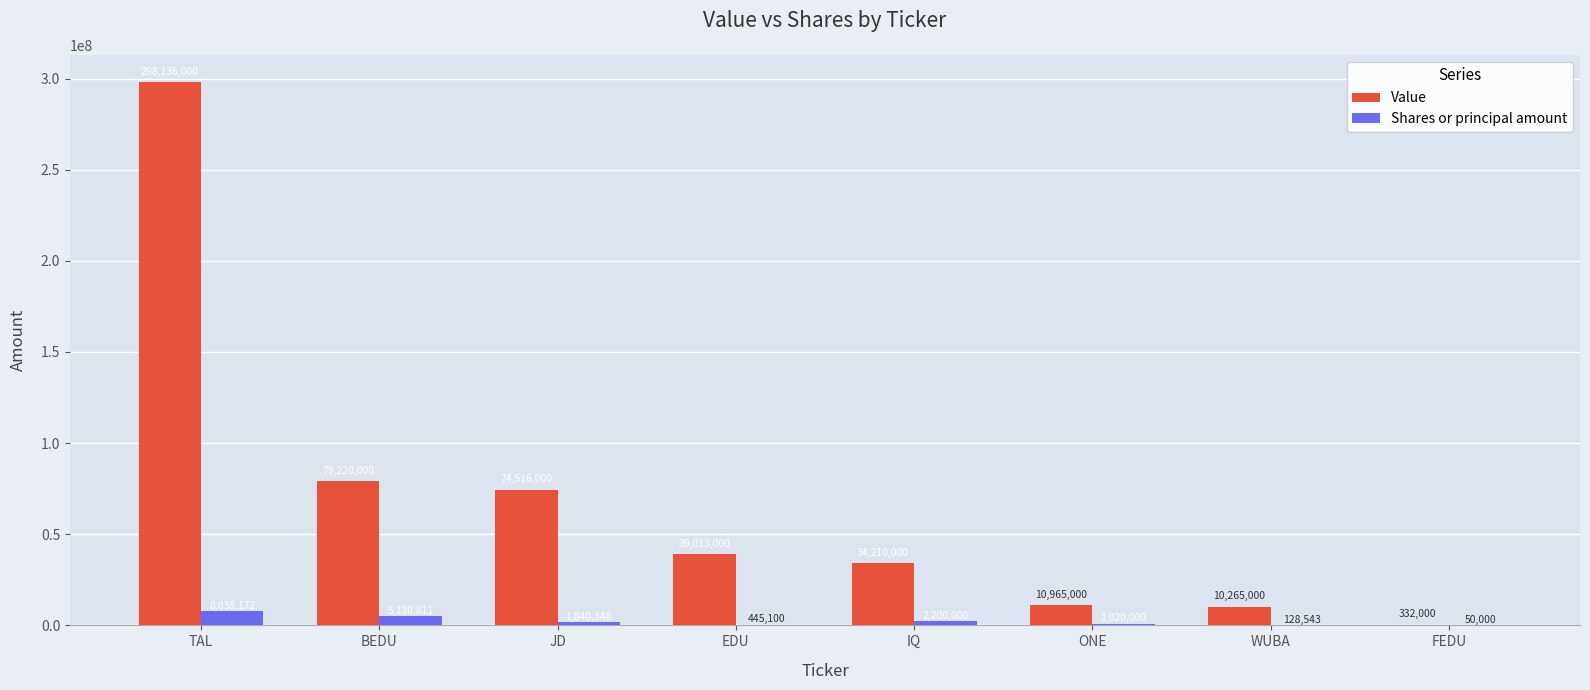

What is the total value across all series at EDU?

39458100